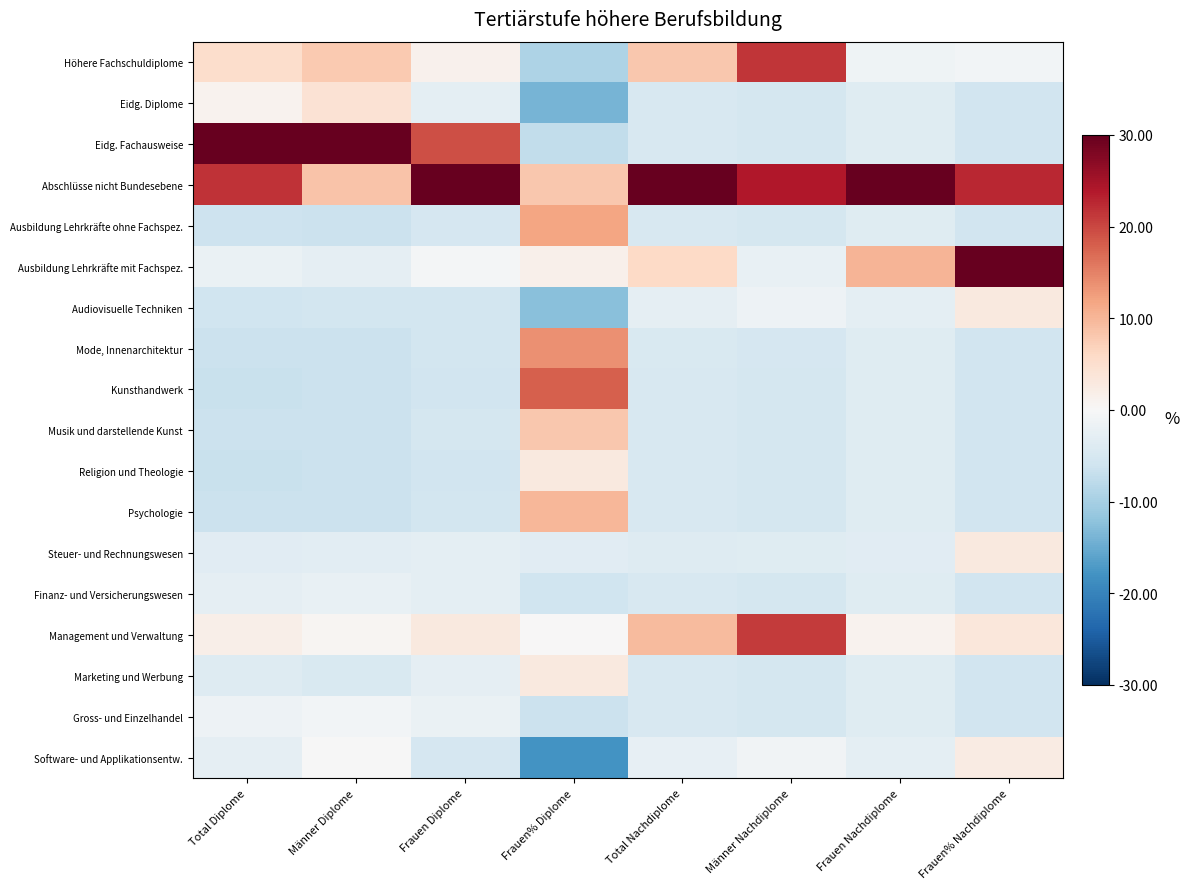

Rank the series at Frauen% Diplome from lowest to highest value.

Software- und Applikationsentw., Eidg. Diplome, Audiovisuelle Techniken, Höhere Fachschuldiplome, Eidg. Fachausweise, Gross- und Einzelhandel, Finanz- und Versicherungswesen, Steuer- und Rechnungswesen, Management und Verwaltung, Ausbildung Lehrkräfte mit Fachspez., Religion und Theologie, Marketing und Werbung, Abschlüsse nicht Bundesebene, Musik und darstellende Kunst, Psychologie, Ausbildung Lehrkräfte ohne Fachspez., Mode, Innenarchitektur, Kunsthandwerk